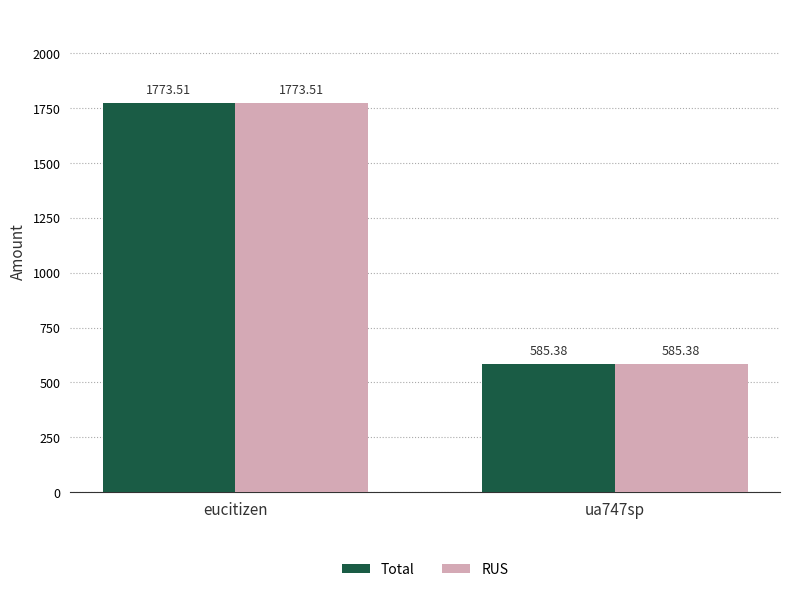

Count the number of data series in this chart.

2